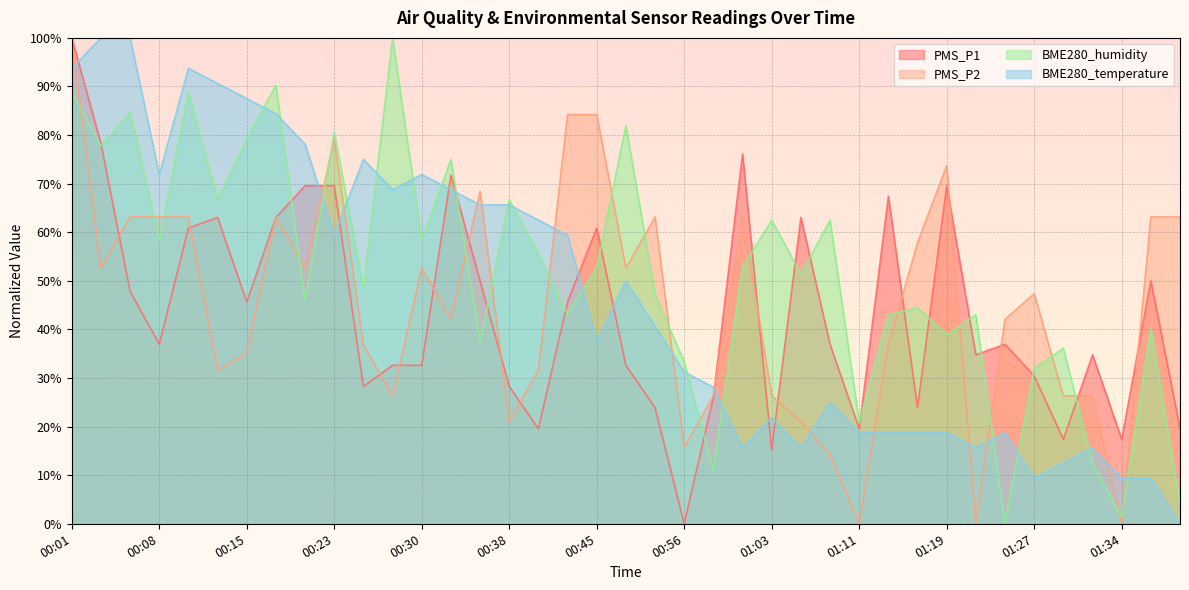

True or false: PMS_P2 has a value of 78.9 at 00:23.

True